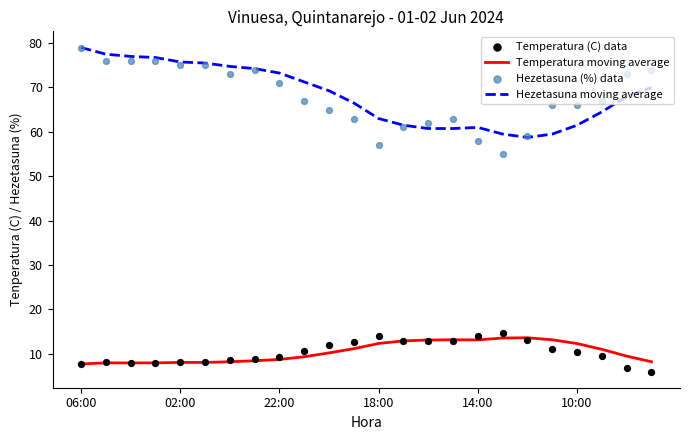

True or false: Hezetasuna moving average and Temperatura moving average cross at least once.

False